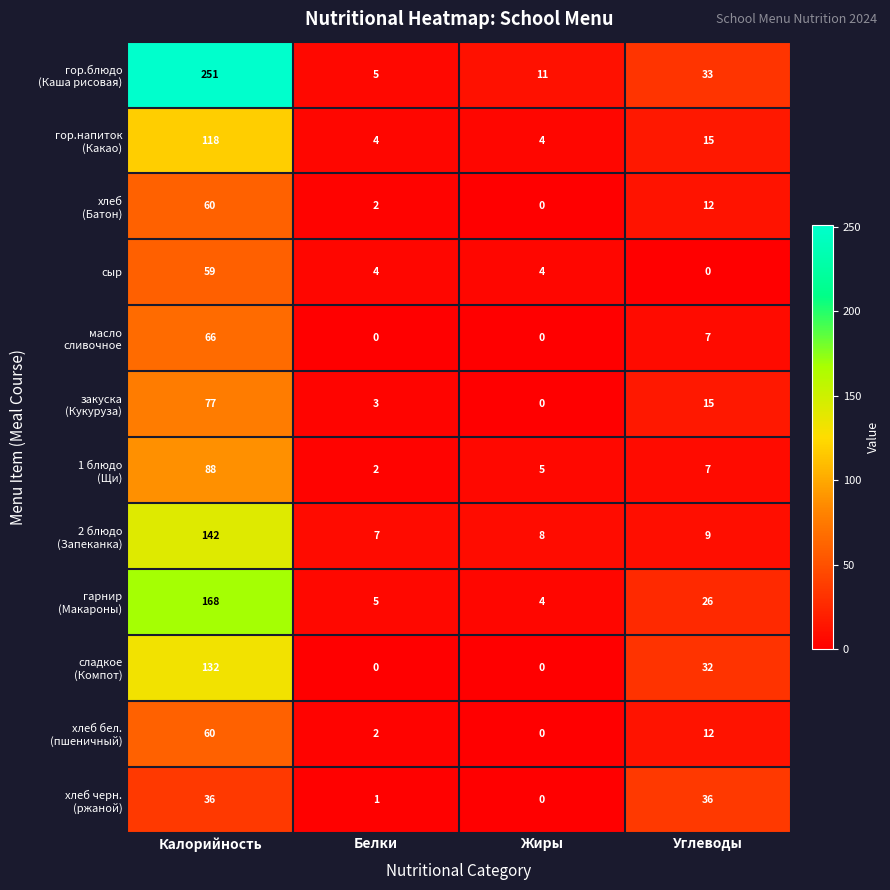

What is the spread (max minus min) of values at Жиры?

11